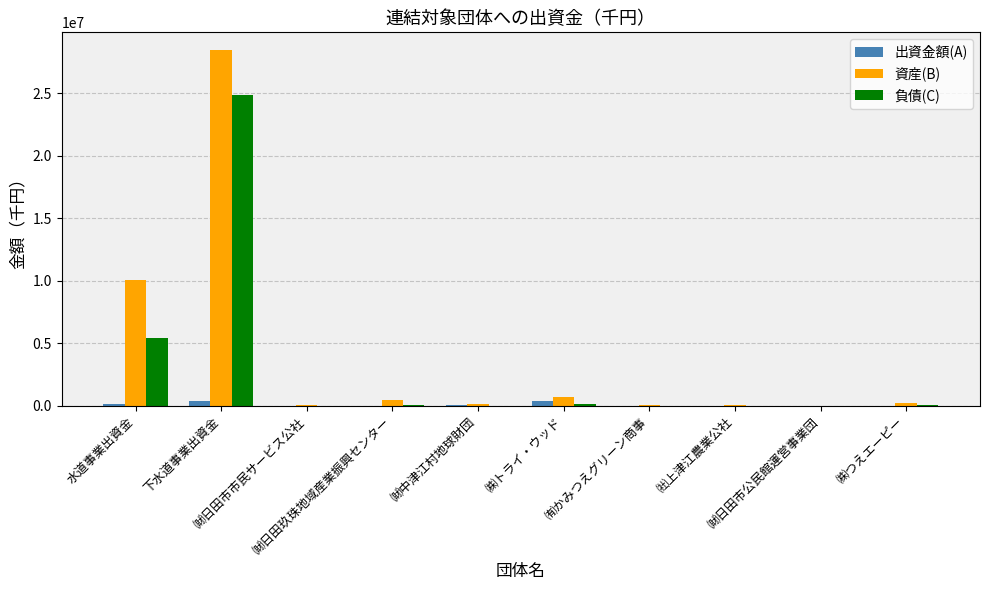

How many series are shown in this chart?

3